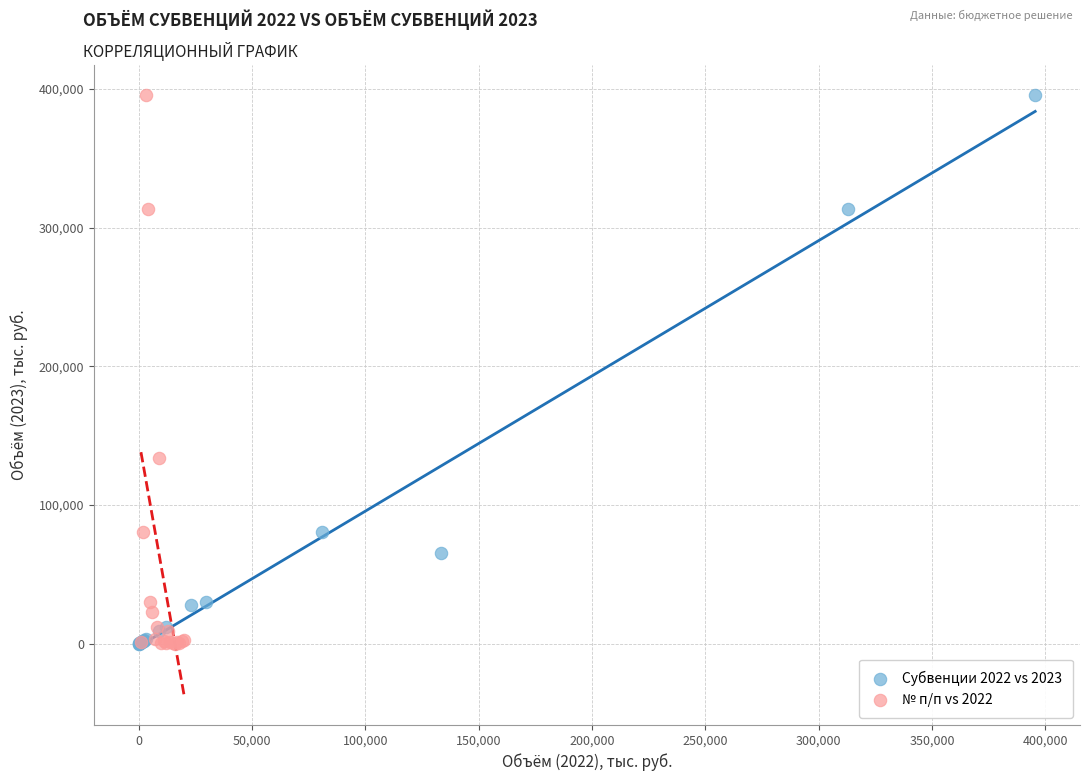

Which series has the widest spread of Y values?

Субвенции 2022 vs 2023